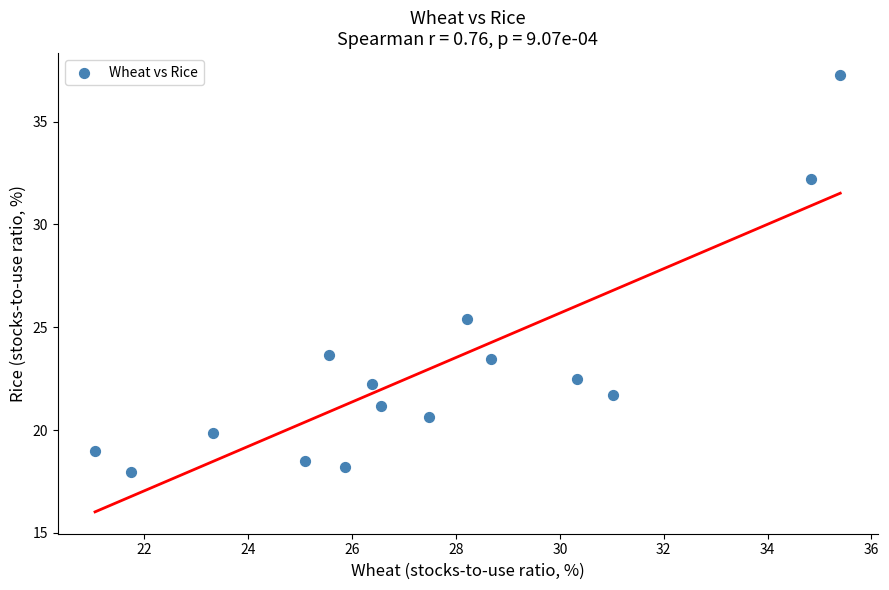

What Y value in the scatter plot is closest to 27?

25.4